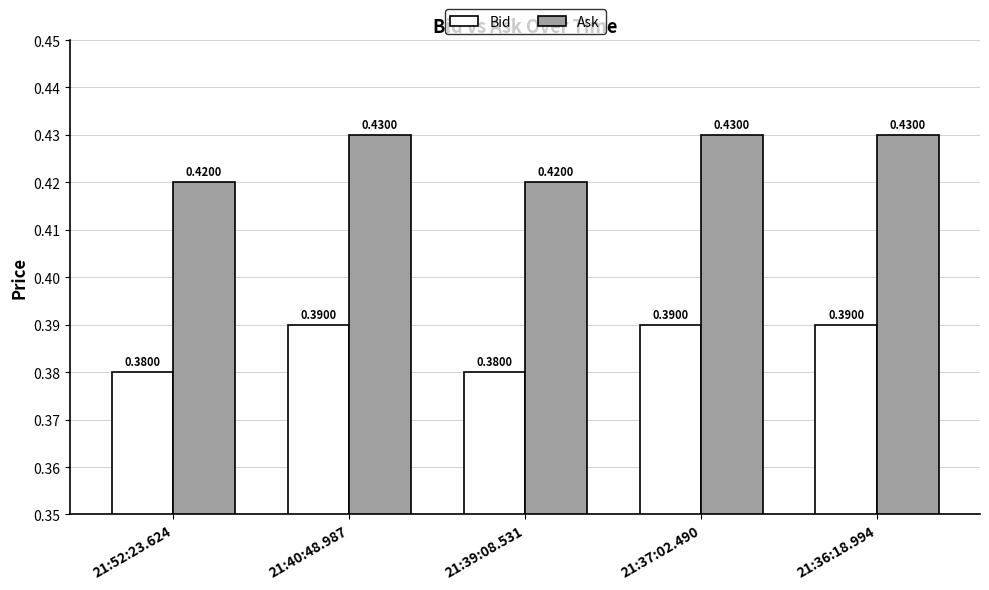

What position from the left is 21:36:18.994?

5